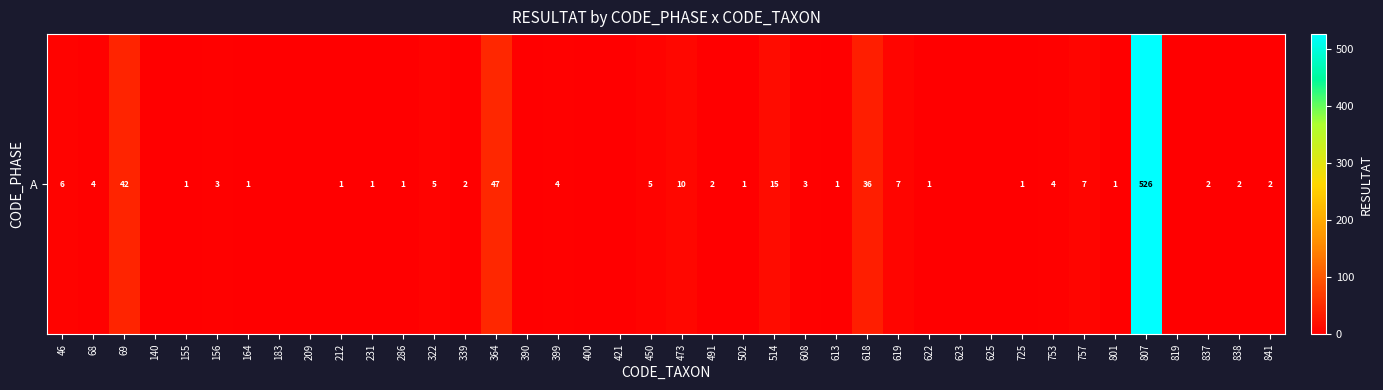

At which label is the value closest to 263?

364